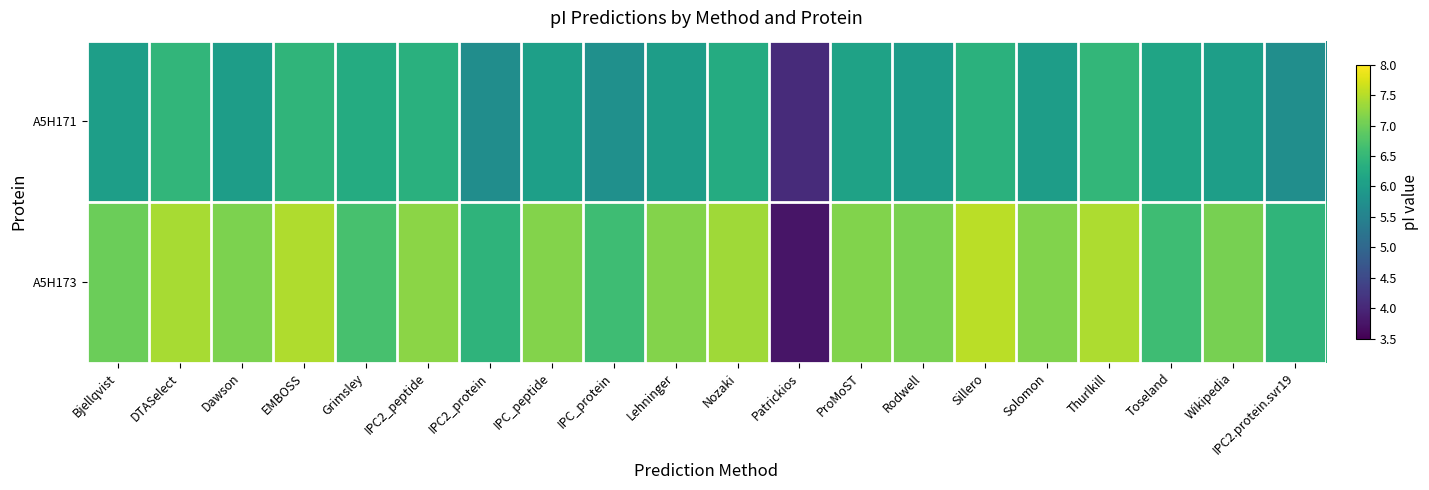

Reading left to right, transcribe all the data shown in this chart.

A5H171: Bjellqvist=6.0	DTASelect=6.5	Dawson=6.0	EMBOSS=6.4	Grimsley=6.3	IPC2_peptide=6.4	IPC2_protein=5.7	IPC_peptide=6.0	IPC_protein=5.8	Lehninger=6.0	Nozaki=6.3	Patrickios=4.0	ProMoST=6.1	Rodwell=6.0	Sillero=6.4	Solomon=6.0	Thurlkill=6.5	Toseland=6.1	Wikipedia=6.0	IPC2.protein.svr19=5.7
A5H173: Bjellqvist=7.0	DTASelect=7.4	Dawson=7.1	EMBOSS=7.5	Grimsley=6.7	IPC2_peptide=7.2	IPC2_protein=6.4	IPC_peptide=7.2	IPC_protein=6.6	Lehninger=7.2	Nozaki=7.4	Patrickios=3.8	ProMoST=7.1	Rodwell=7.1	Sillero=7.5	Solomon=7.1	Thurlkill=7.4	Toseland=6.6	Wikipedia=7.1	IPC2.protein.svr19=6.5